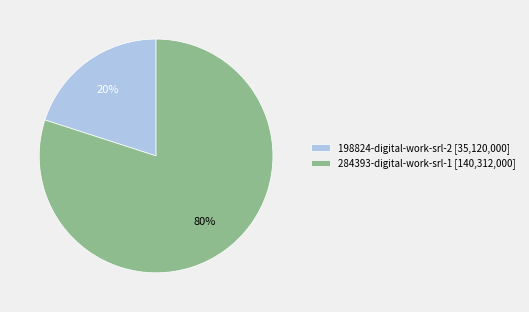

The 284393-digital-work-srl-1 slice represents 67% of the pie. True or false?

False